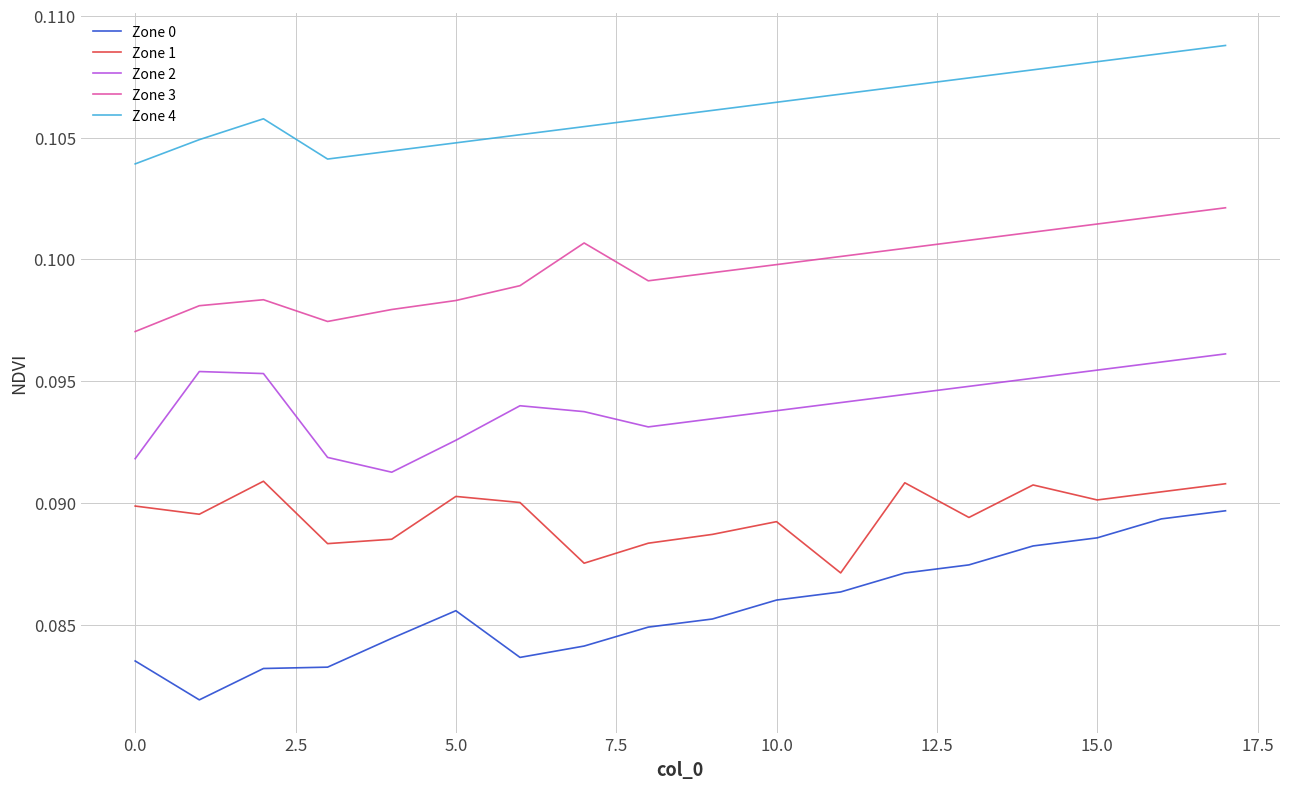

True or false: Zone 1 and Zone 3 cross at least once.

False